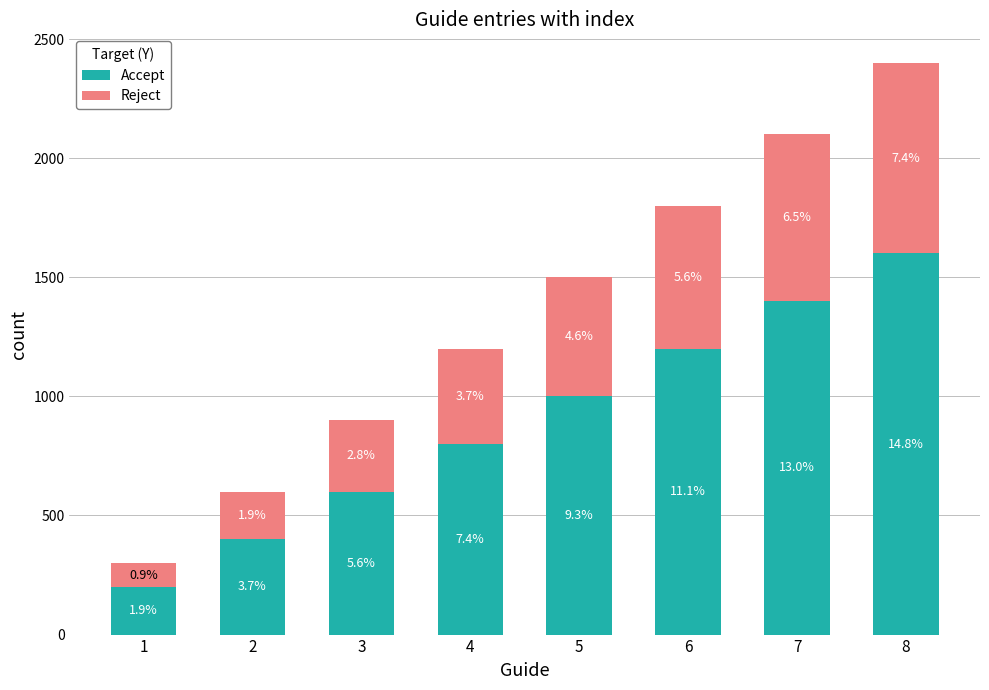

Which series changed the most between 6 and 7?

Accept